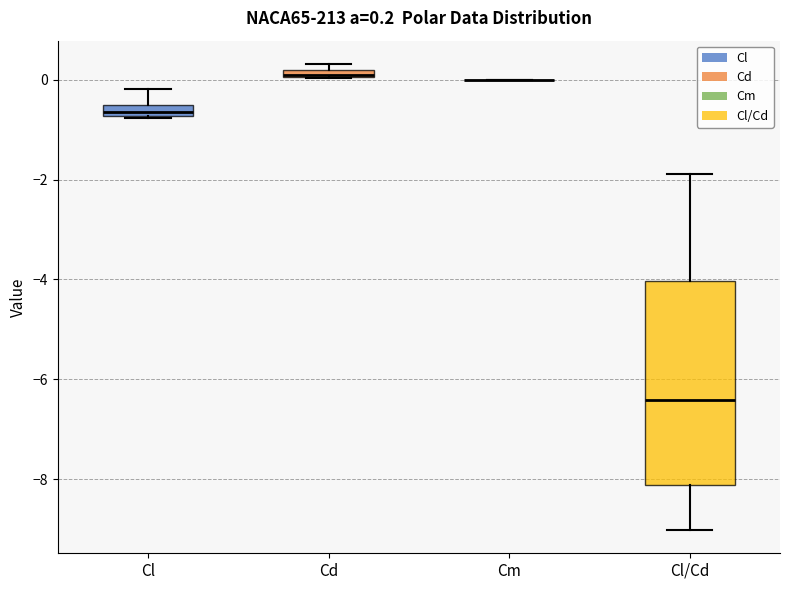

Which box is the tallest, from its lower edge to its upper edge?

Cl/Cd